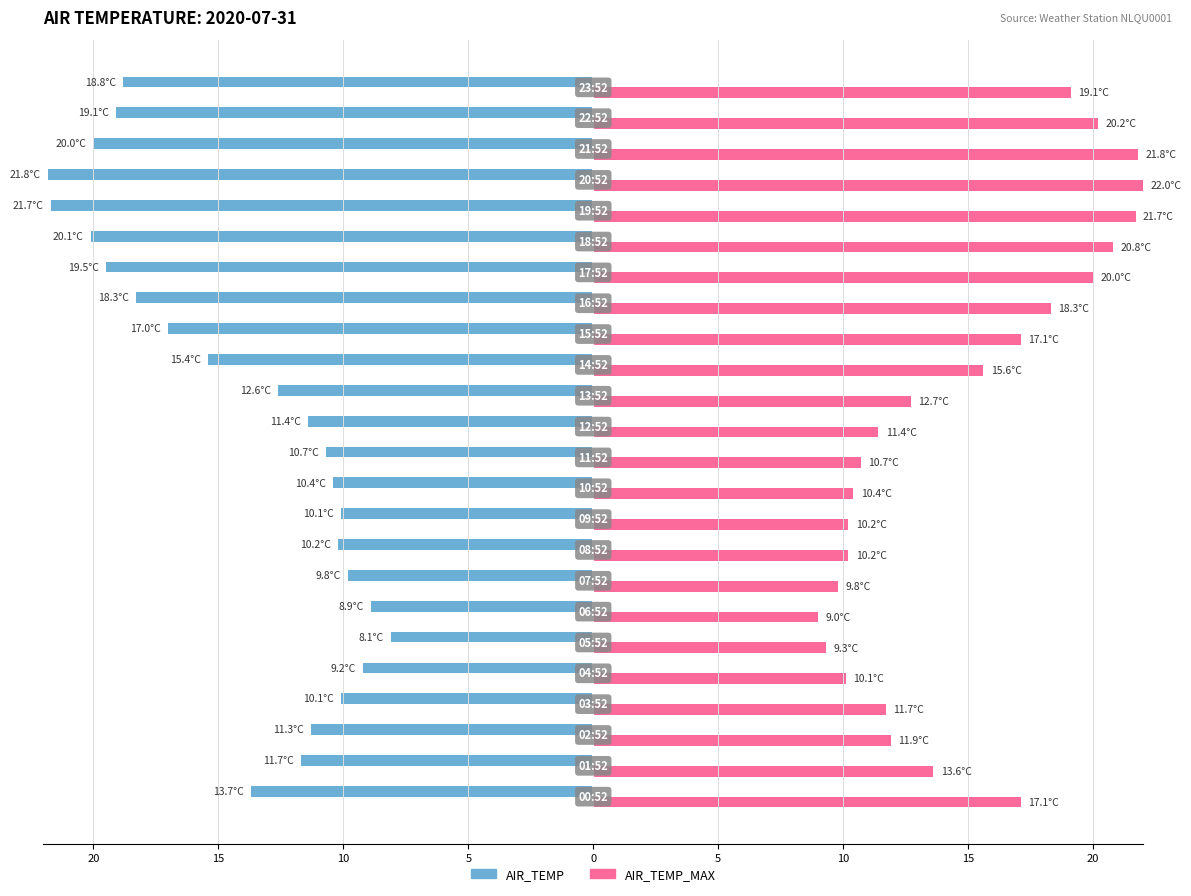

What are all the series names shown in the legend?

AIR_TEMP, AIR_TEMP_MAX